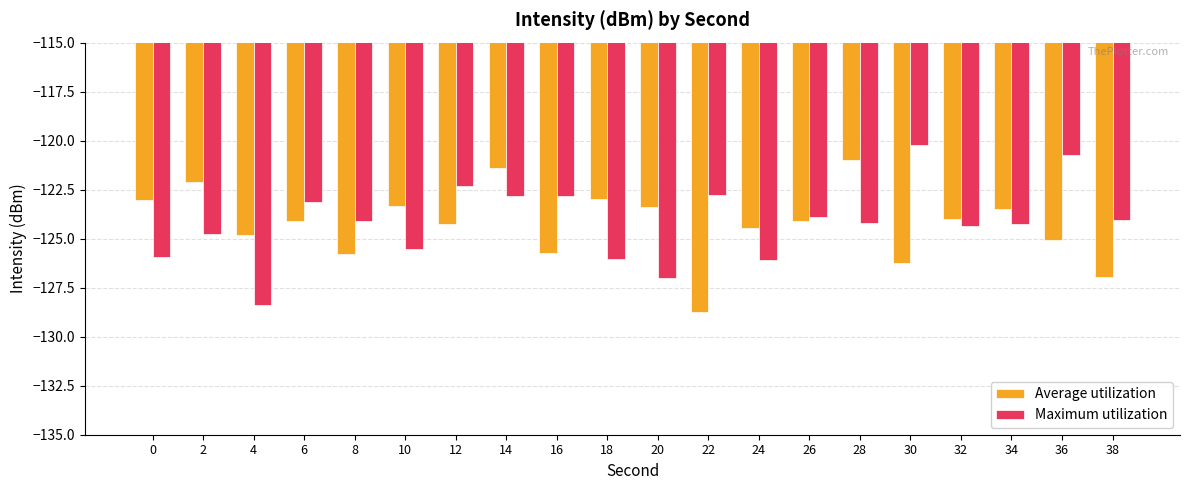

Is it true that Average utilization equals -75.4 at 36?

False